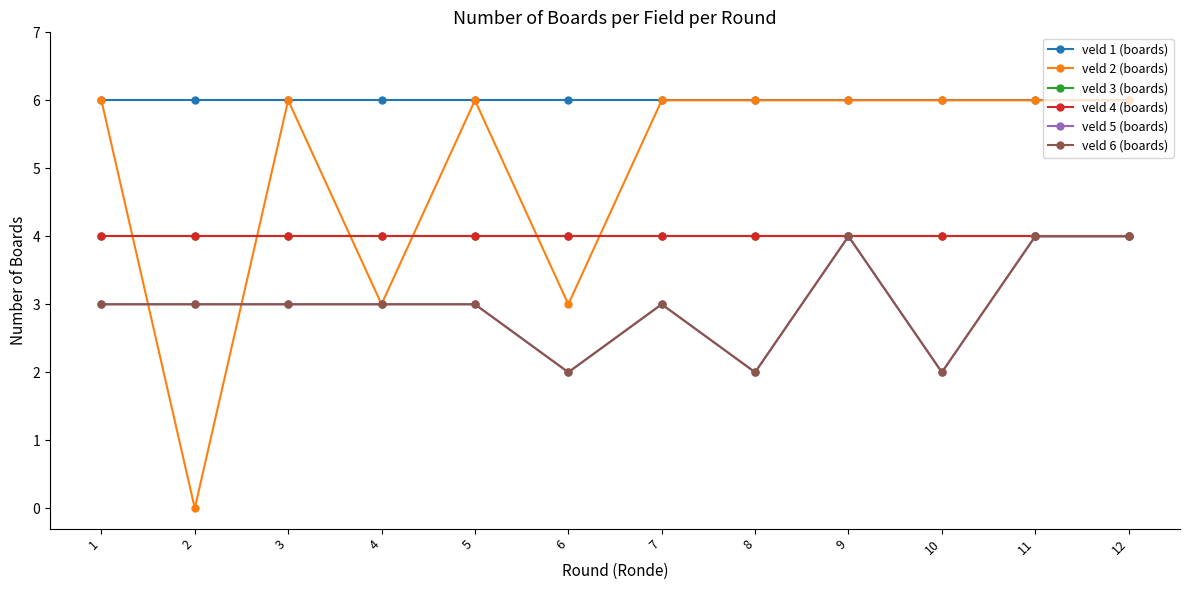

Which category has the highest value across all series?

1